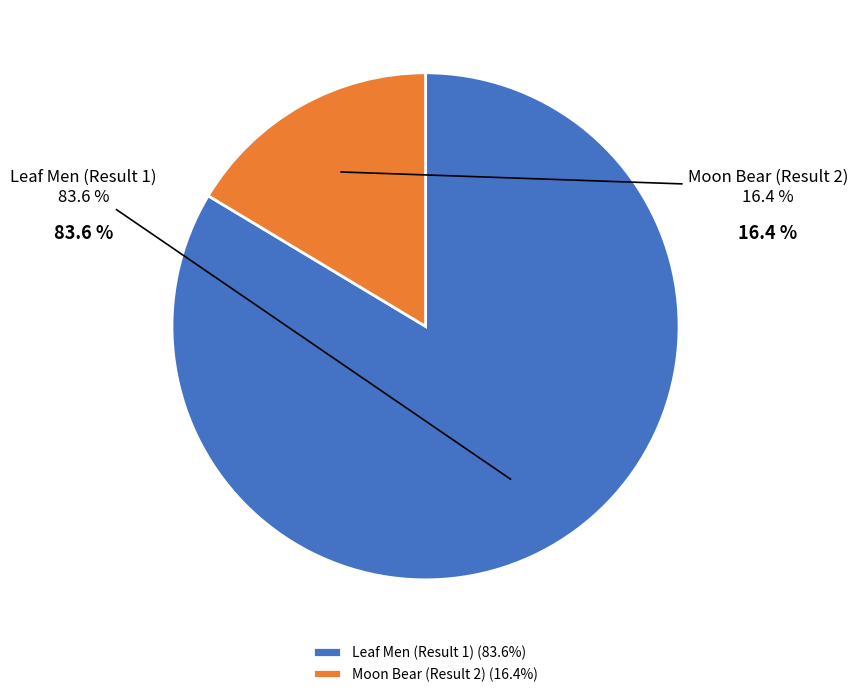

Which has a higher value, Moon Bear (Result 2) or Leaf Men (Result 1)?

Leaf Men (Result 1)